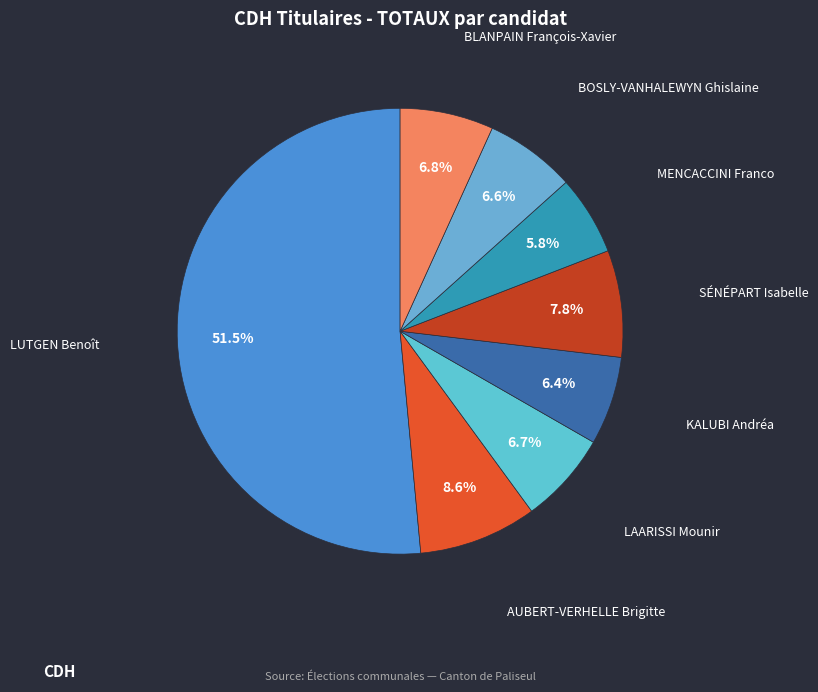

Count the number of slices in the pie.

8